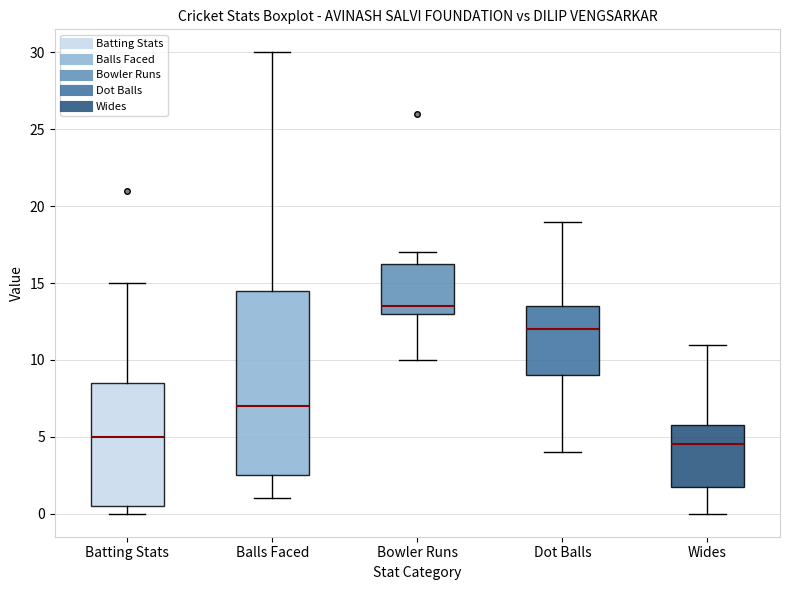

Reading left to right, transcribe this box plot: for each box, give where its median line is, the range the box spans, and where its two whiskers end, as read against the y-axis. The values are not printed on the chart, so give them approximately, as read against the axis.

Batting Stats: median 5.0, box 0.5 to 8.5, whiskers 0.0 to 15.0
Balls Faced: median 7.0, box 2.5 to 14.5, whiskers 1.0 to 30.0
Bowler Runs: median 13.5, box 13.0 to 16.5, whiskers 10.0 to 17.0
Dot Balls: median 12.0, box 9.0 to 13.5, whiskers 4.0 to 19.0
Wides: median 4.5, box 2.0 to 6.0, whiskers 0.0 to 11.0